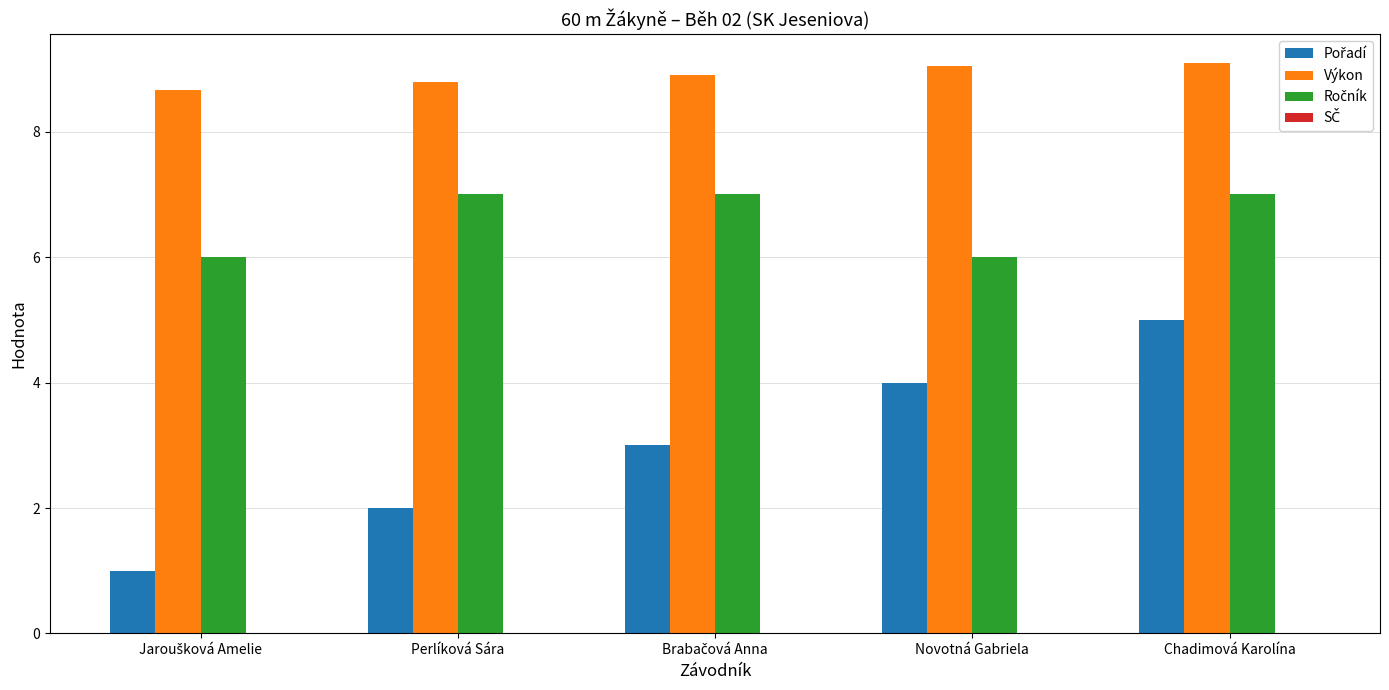

At how many categories does at least one series exceed 8?

5